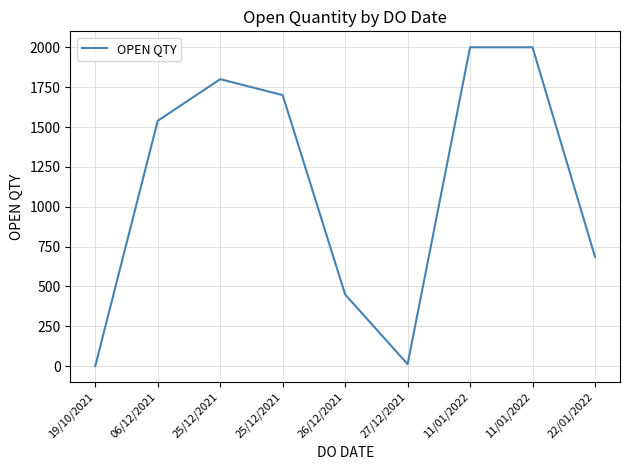

The value at 25/12/2021 is 455. True or false?

False